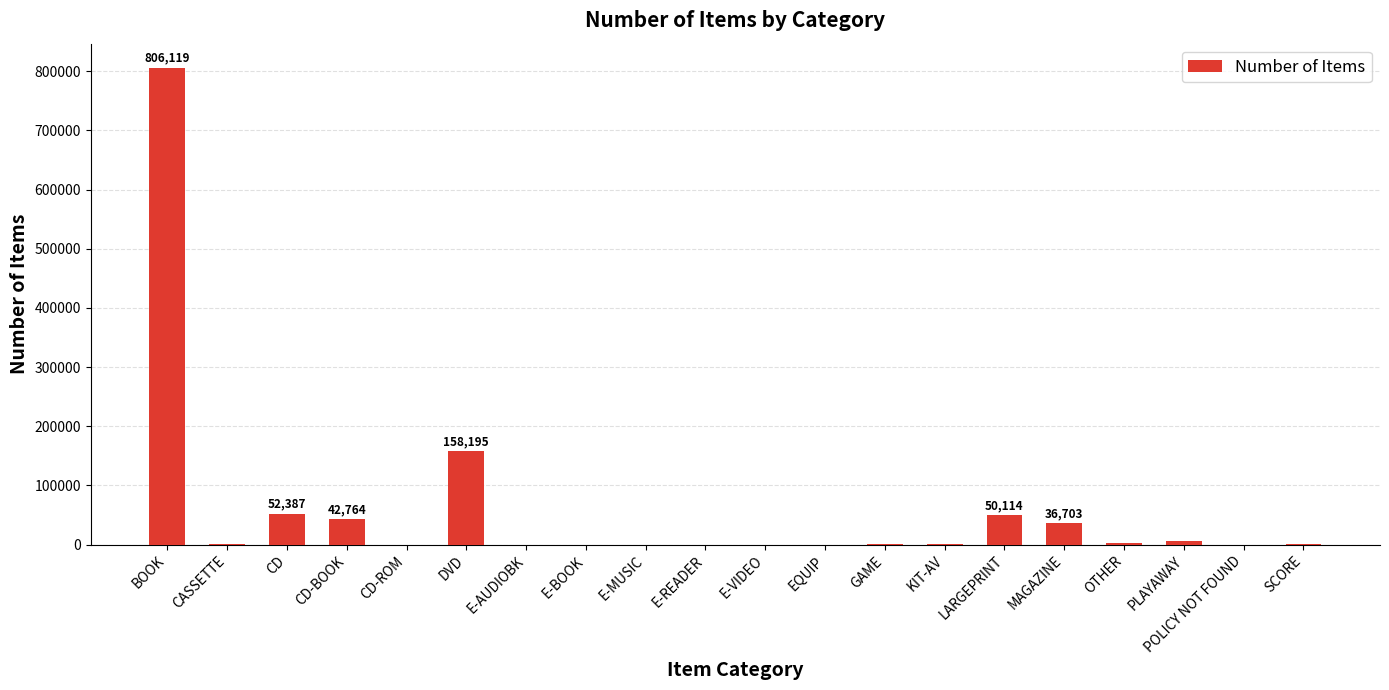

Which has a higher value, E-MUSIC or CD-BOOK?

CD-BOOK